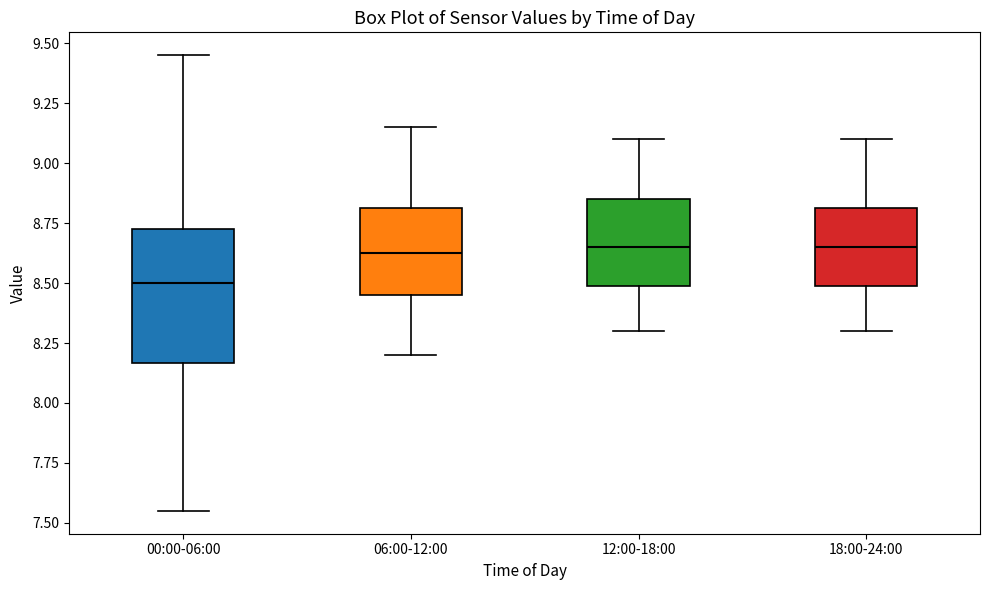

Reading left to right, read every box against the y-axis: the position of its median line, the range the box covers, and the ends of its whiskers. The values are not printed on the chart, so give them approximately, as read against the axis.

00:00-06:00: median 8.50, box 8.15 to 8.75, whiskers 7.55 to 9.45
06:00-12:00: median 8.65, box 8.45 to 8.80, whiskers 8.20 to 9.15
12:00-18:00: median 8.65, box 8.50 to 8.85, whiskers 8.30 to 9.10
18:00-24:00: median 8.65, box 8.50 to 8.80, whiskers 8.30 to 9.10